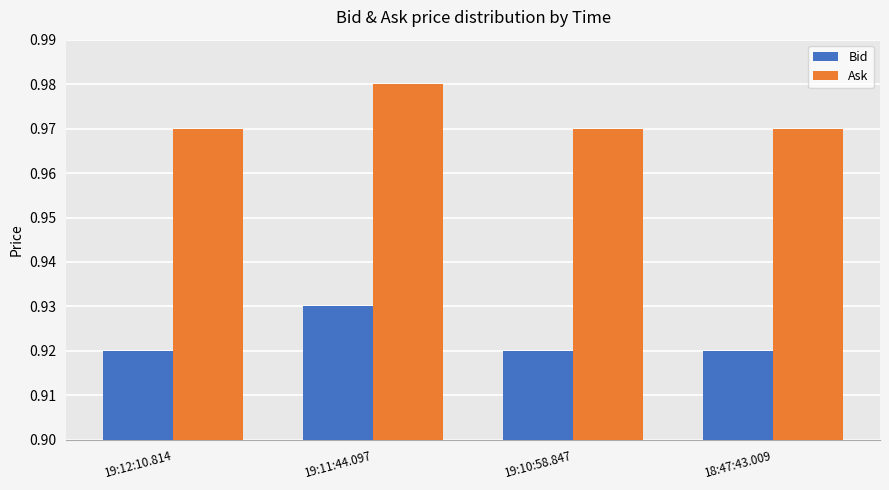

At how many categories does at least one series exceed 0?

4